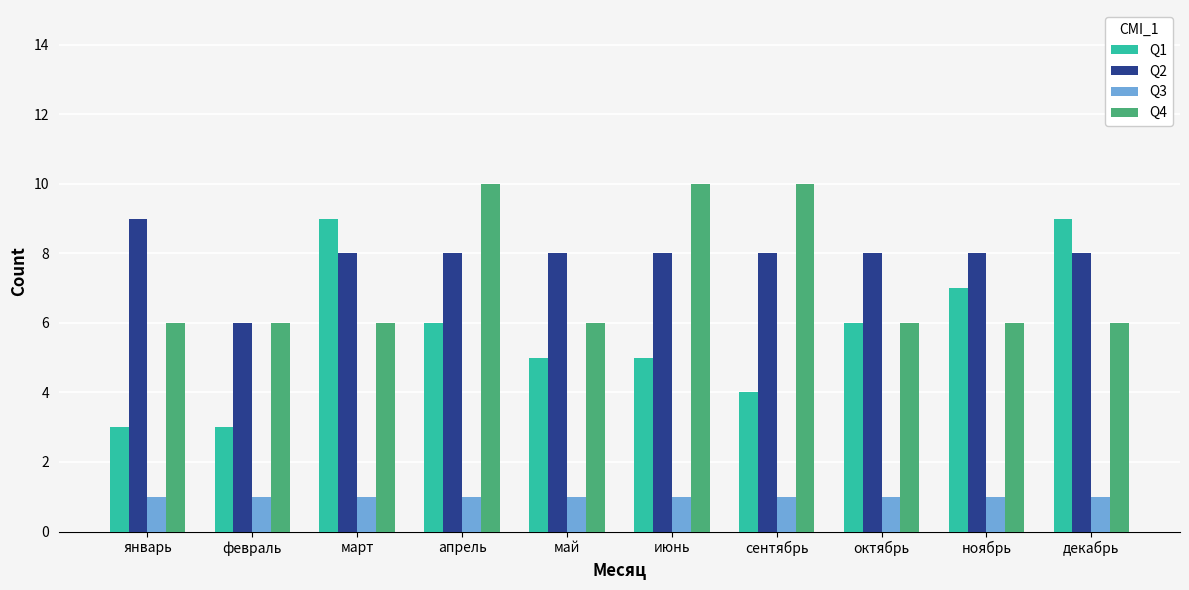

Which series has the largest range (max minus min)?

Q1